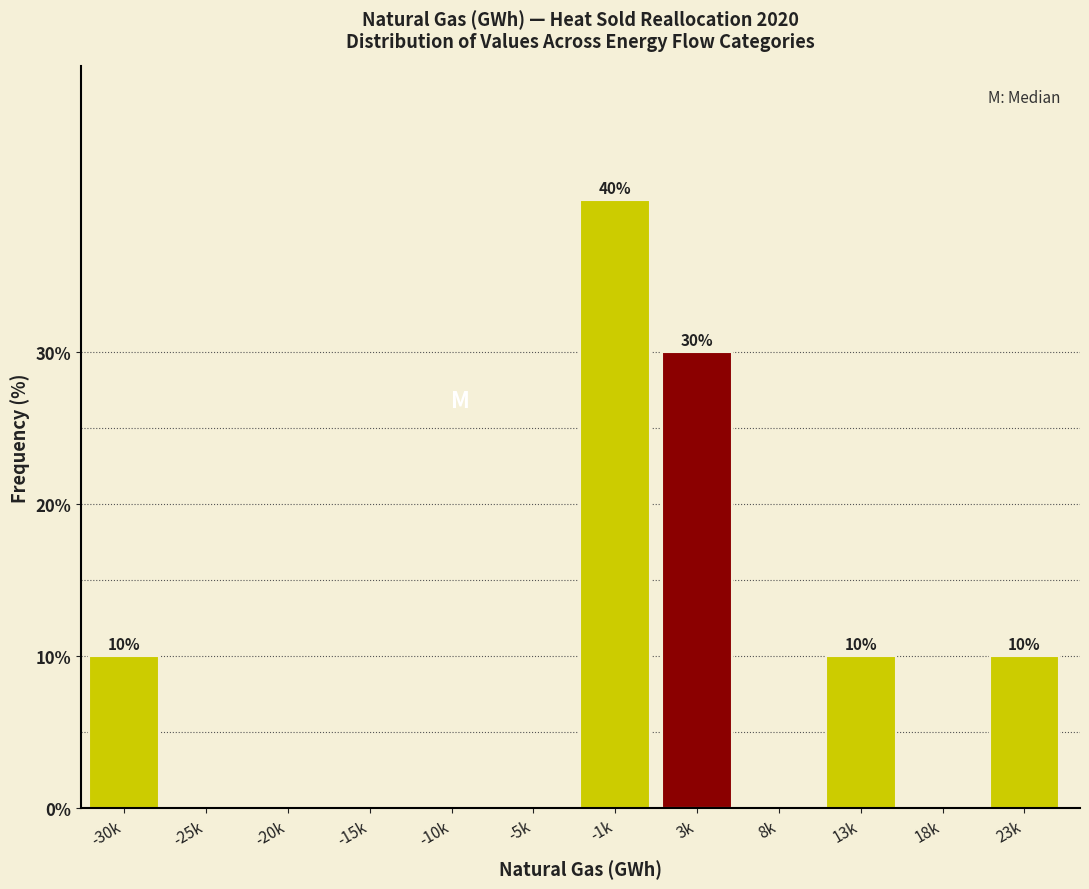

Reading left to right, list all the values displayed in this chart.

-30k=10	-25k=0	-20k=0	-15k=0	-10k=0	-5k=0	-1k=40	3k=30	8k=0	13k=10	18k=0	23k=10